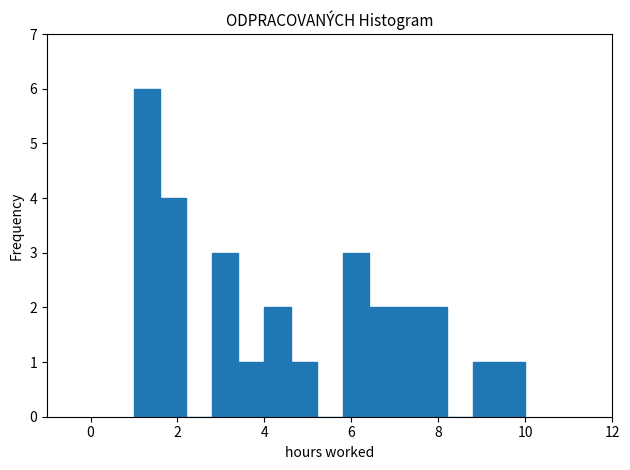

Around what value on the x-axis is the tallest bar? Give the approximate position of its centre, as read against the axis.

1.4